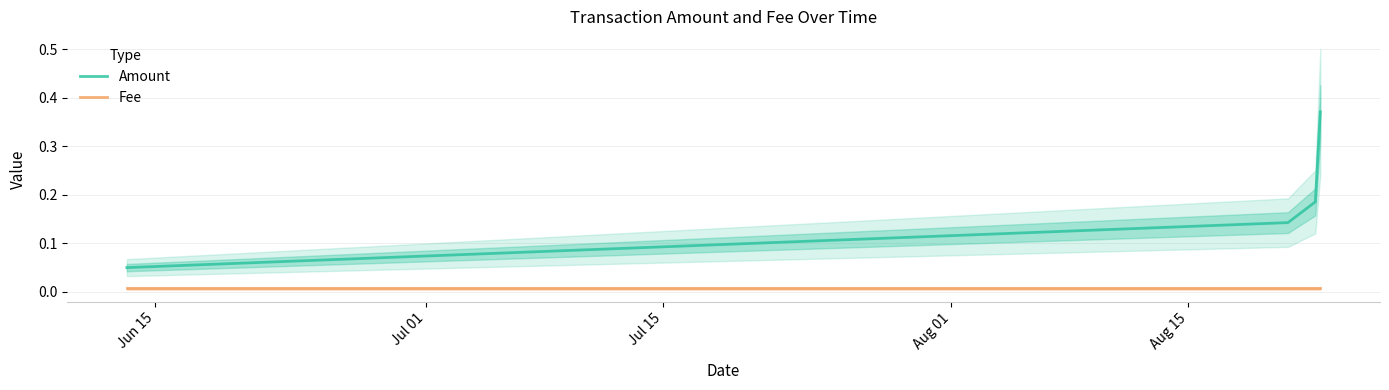

What is the label of the 3rd point from the left?

Jul 15